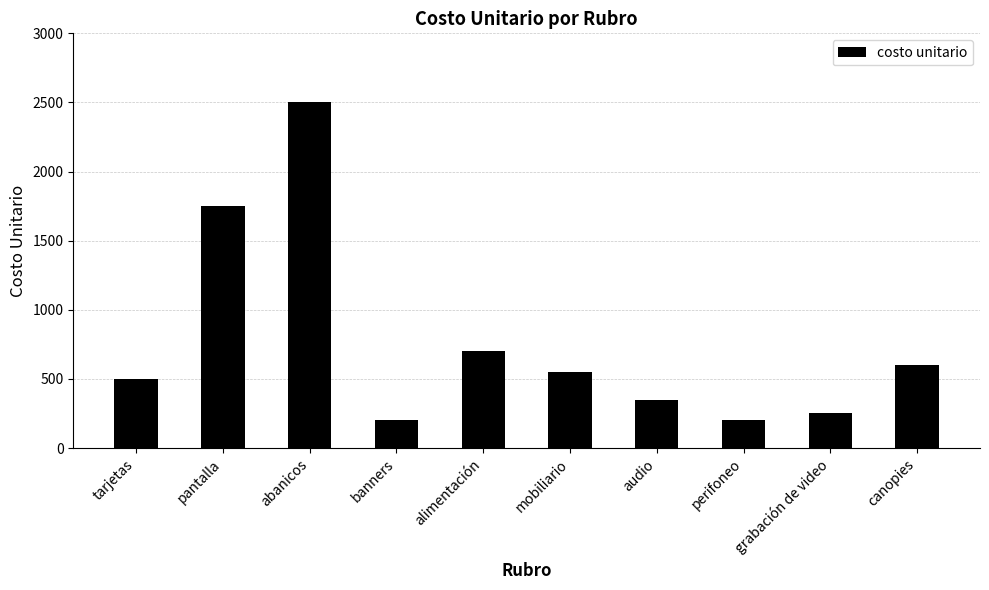

Reading left to right, what are all the values shown in this chart?

500	1750	2500	200	700	550	350	200	250	600